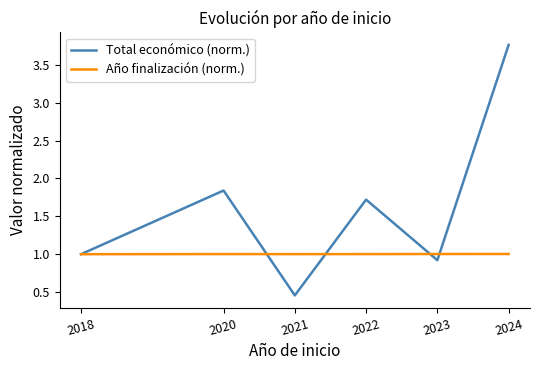

True or false: Total económico (norm.) and Año finalización (norm.) cross at least once.

True